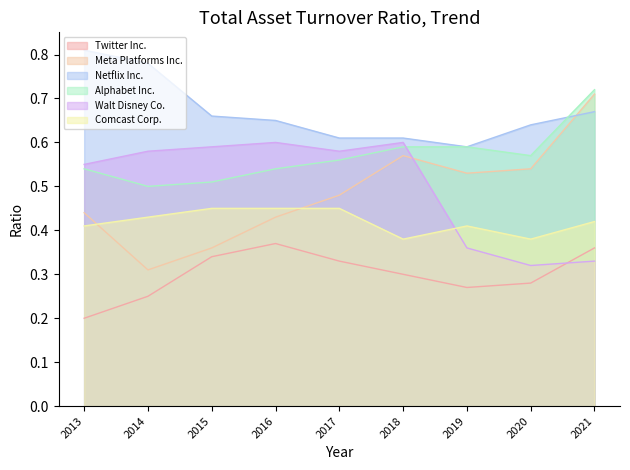

Rank the categories by Comcast Corp. value from highest to lowest.

2015, 2016, 2017, 2014, 2021, 2013, 2019, 2018, 2020